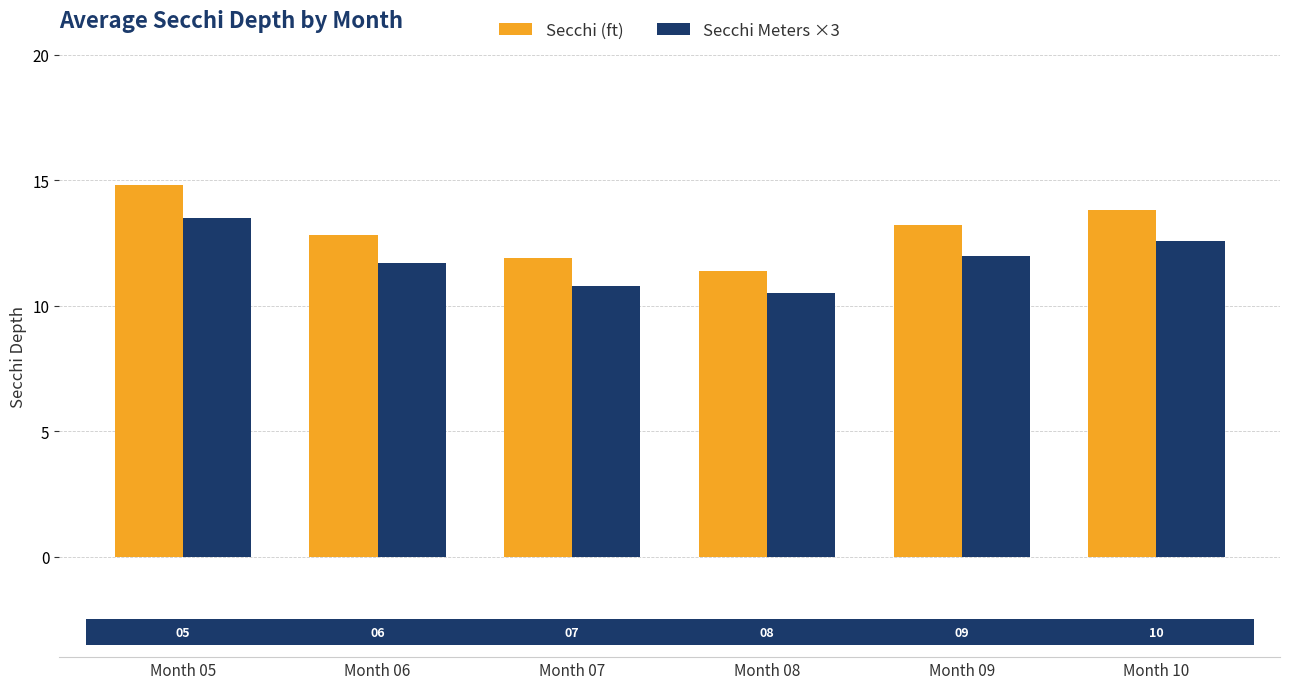

List the series in order of their peak value, lowest first.

Secchi Meters ×3, Secchi (ft)